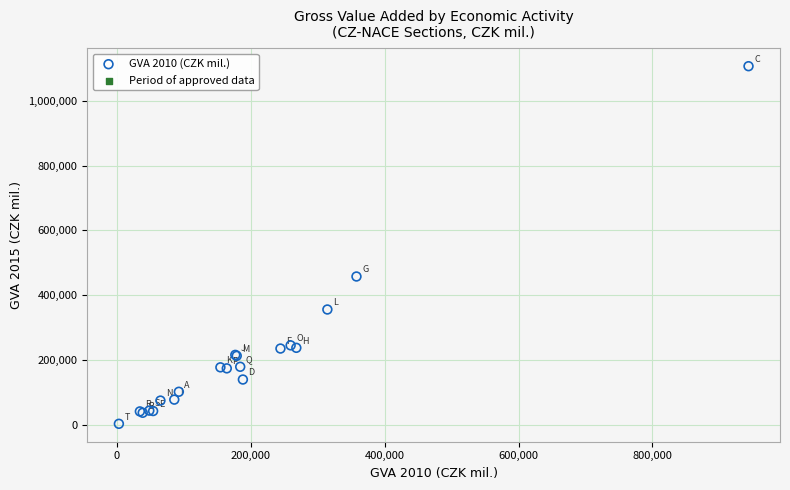

What Y value in the scatter plot is closest to 554966?

457816